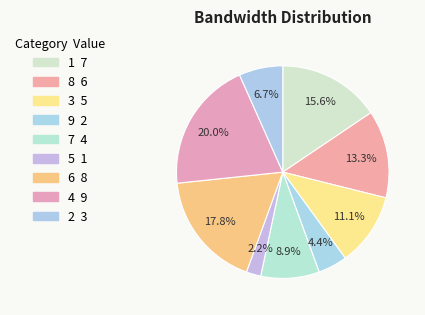

What is the total percentage of 4 and 1?

35.6%